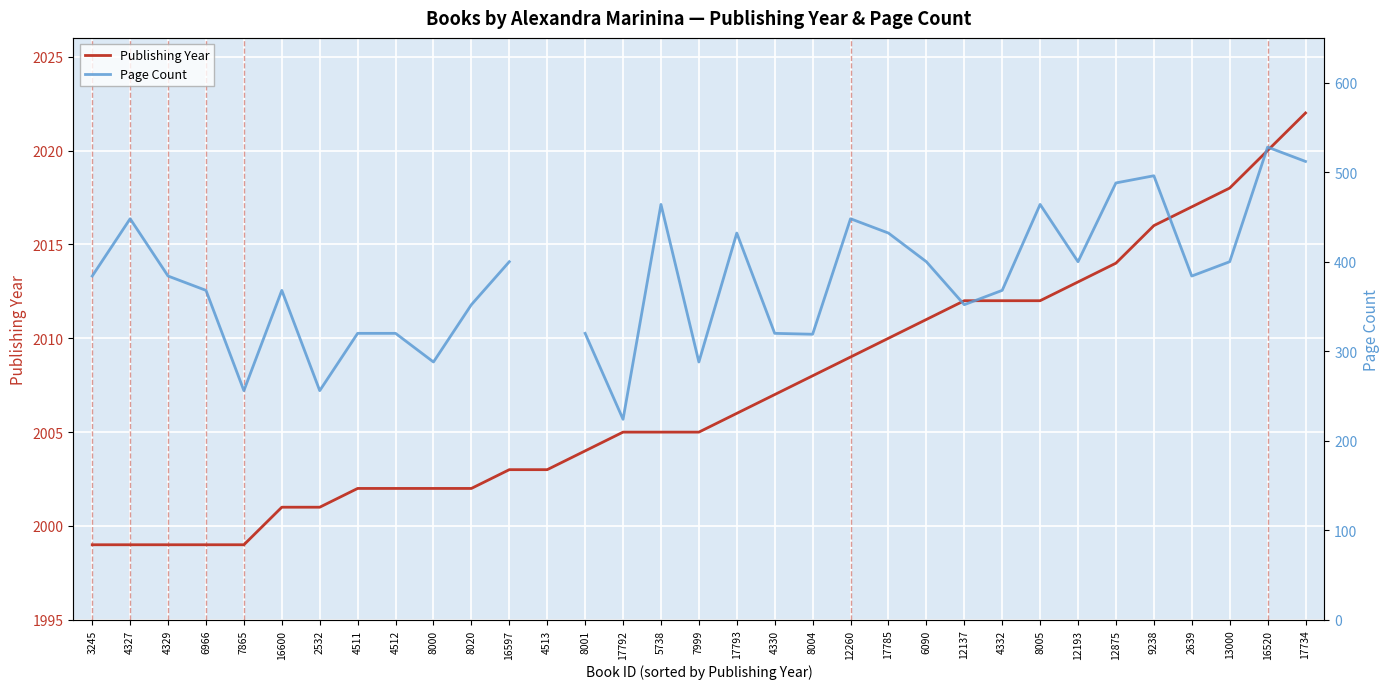

True or false: Page Count and Publishing Year intersect in this chart.

False